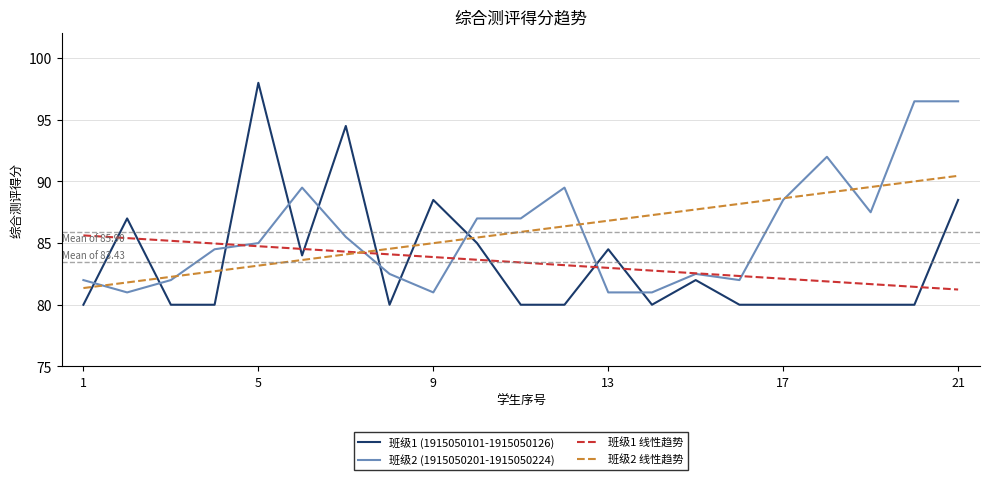

What is the maximum value shown in the chart?

98.0